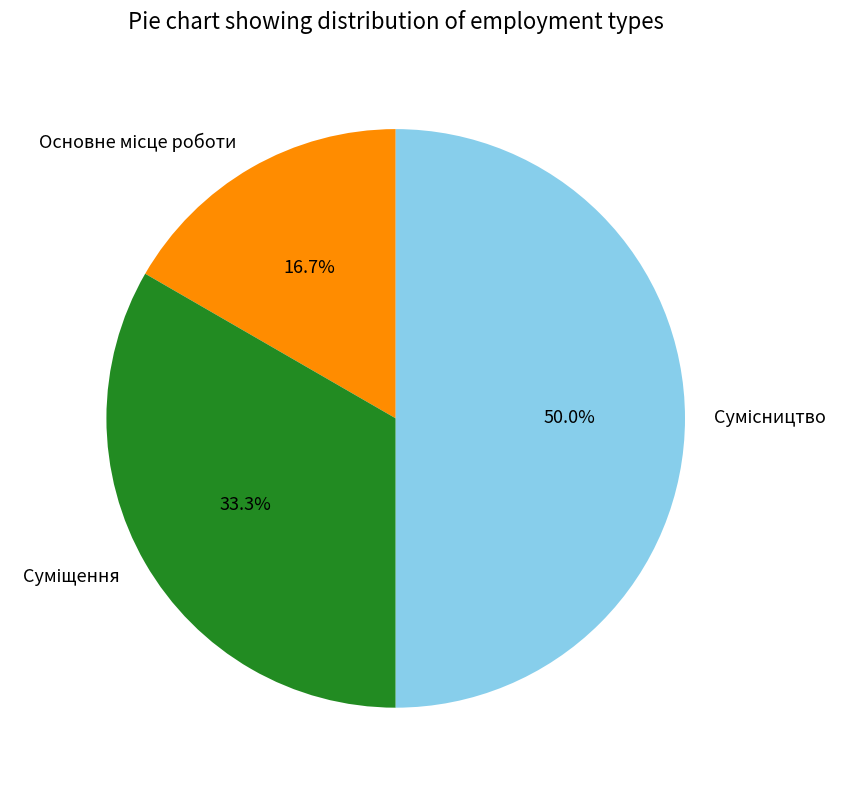

To the nearest percent, what is the difference between the Сумісництво and Суміщення slice percentages?

17%